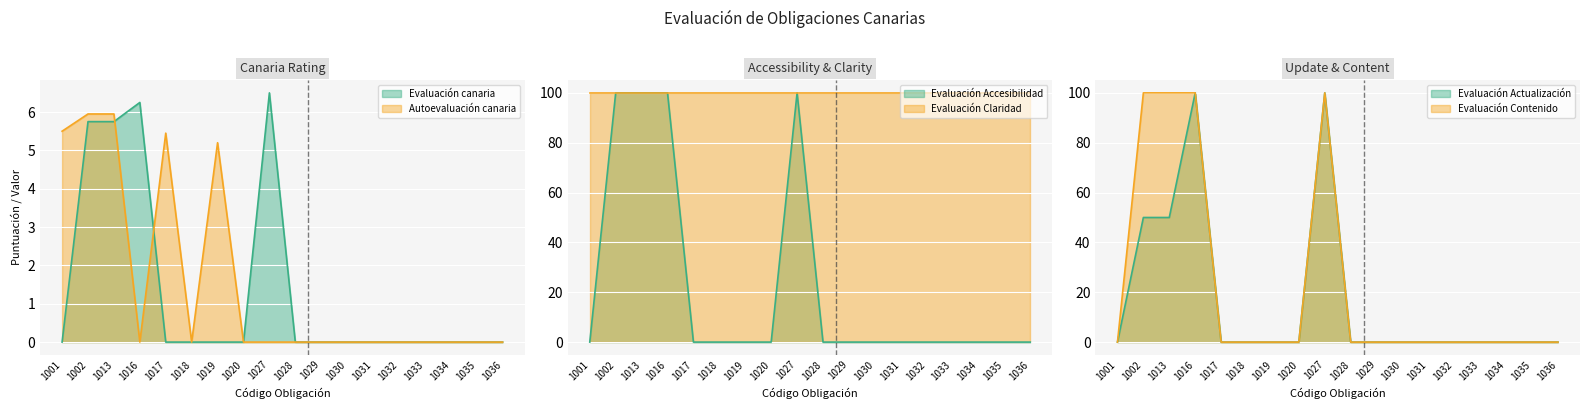

The value of Evaluación Accesibilidad at 1036 is 41. True or false?

False